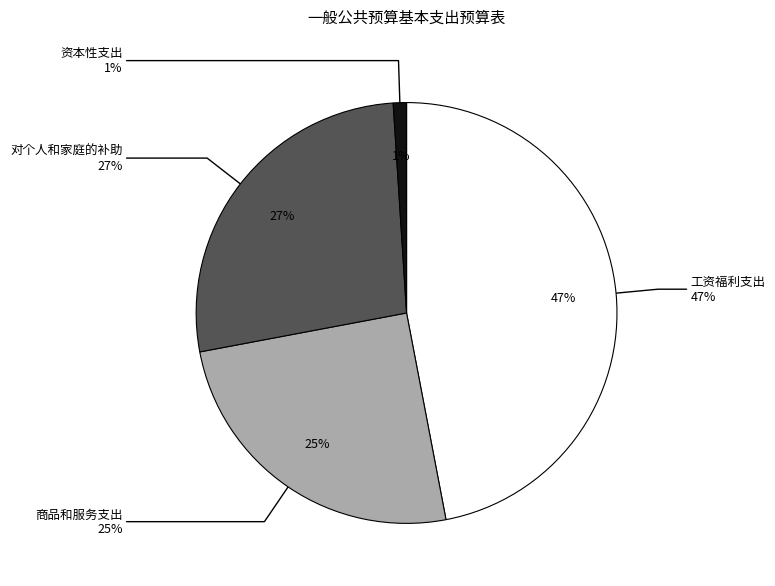

What percentage is the 商品和服务支出 slice, to the nearest percent?

25%